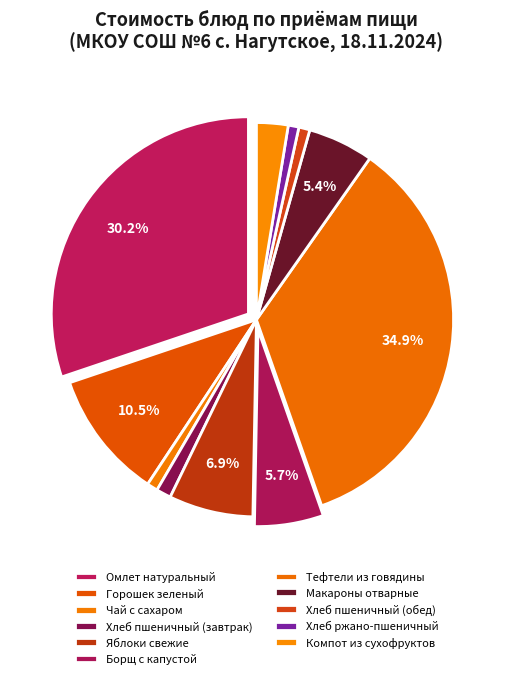

What percentage is the Горошек зеленый slice, to the nearest percent?

11%